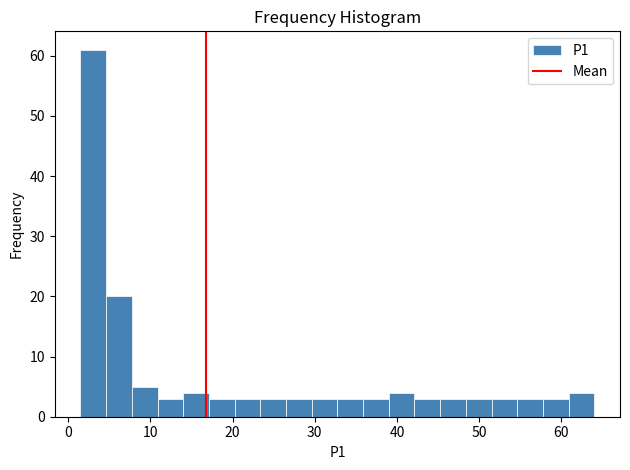

Read against the x-axis, roughly where is the centre of the tallest bar?

3